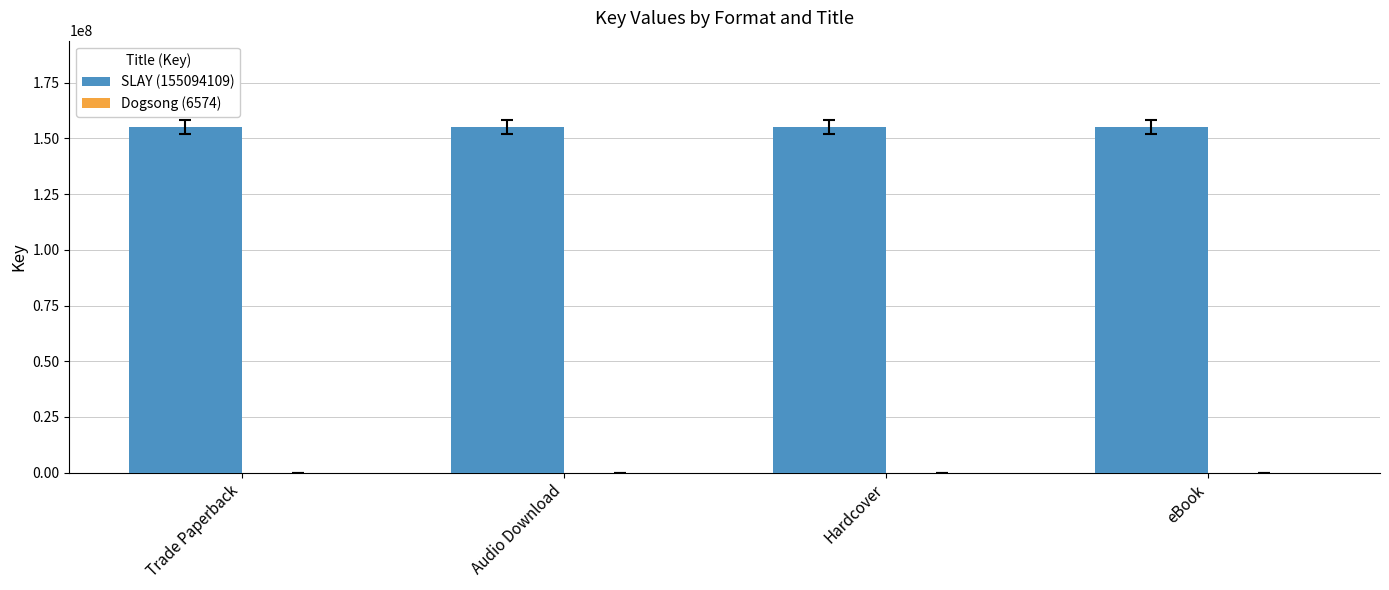

Which series has the largest total across all categories?

SLAY (155094109)